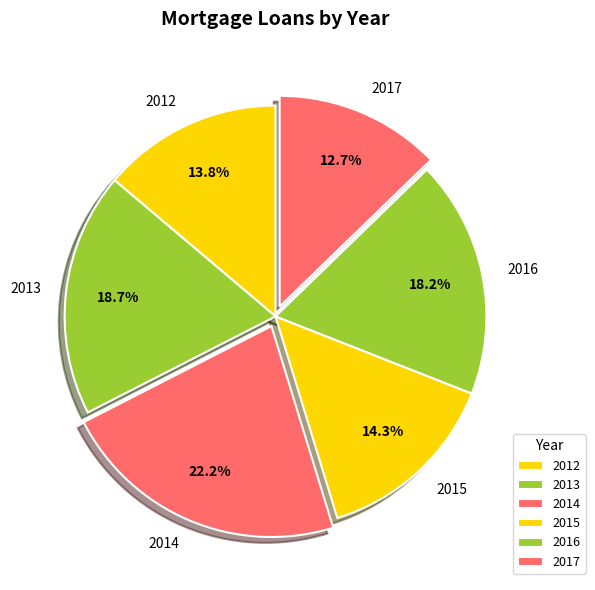

Approximately how many times larger is the value at 2016 compared to 2015?

1.3